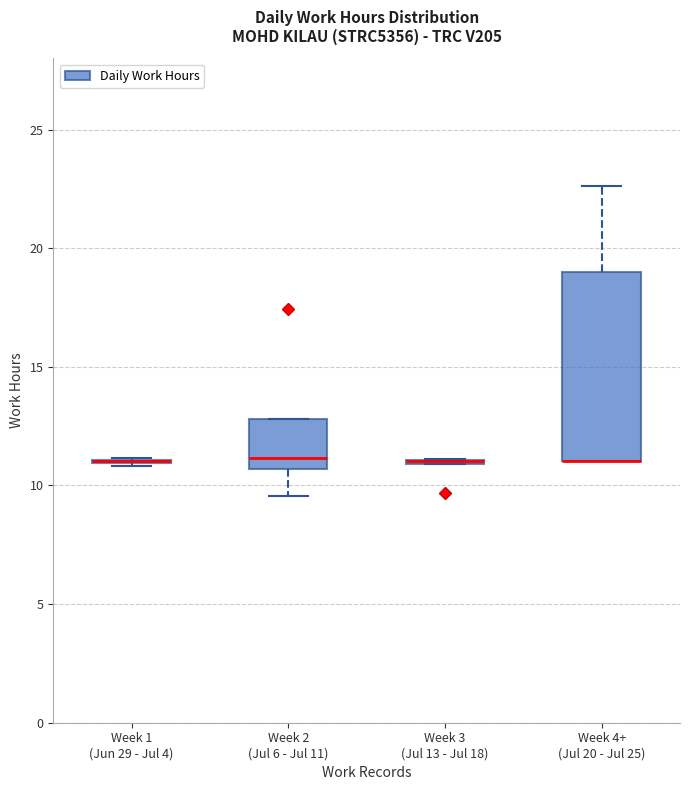

Reading left to right, transcribe this box plot: for each box, give where its median line is, the range the box spans, and where its two whiskers end, as read against the y-axis. The values are not printed on the chart, so give them approximately, as read against the axis.

Week 1 (Jun 29 - Jul 4): box collapsed to a line at 11.0, whiskers 11.0 to 11.0
Week 2 (Jul 6 - Jul 11): median 11.0, box 10.5 to 13.0, whiskers 9.5 to 13.0
Week 3 (Jul 13 - Jul 18): box collapsed to a line at 11.0, whiskers 11.0 to 11.0
Week 4+ (Jul 20 - Jul 25): median 11.0 (drawn on the box's lower edge), box 11.0 to 19.0, whiskers 11.0 to 22.5